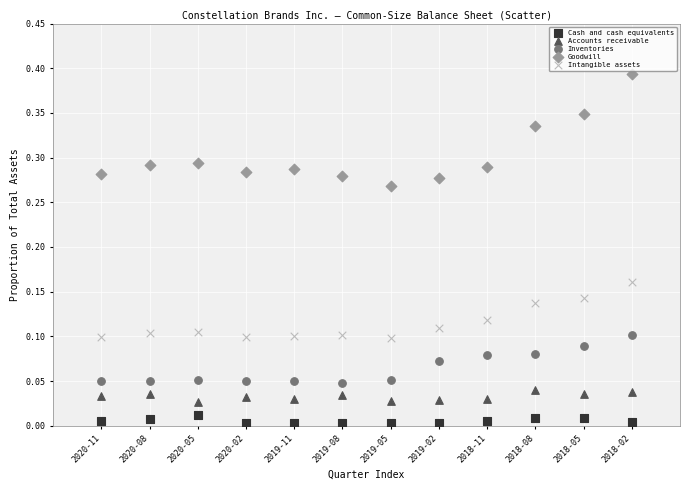

What are all the series names shown in the legend?

Cash and cash equivalents, Accounts receivable, Inventories, Goodwill, Intangible assets